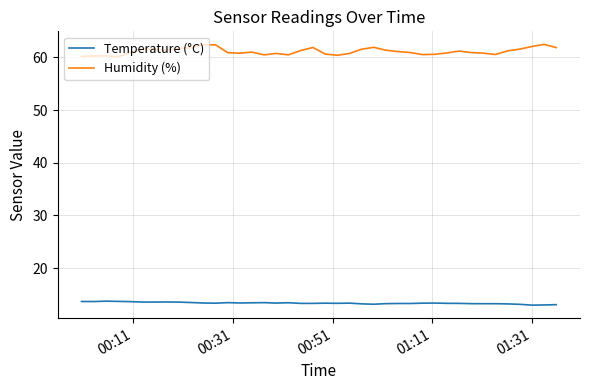

How many categories are shown in the chart?

40